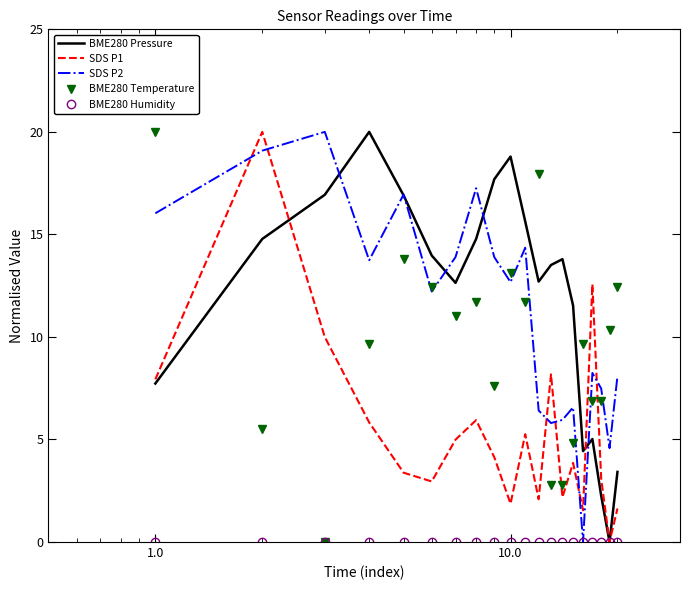

What is the highest value of the BME280 Pressure series?

20.0